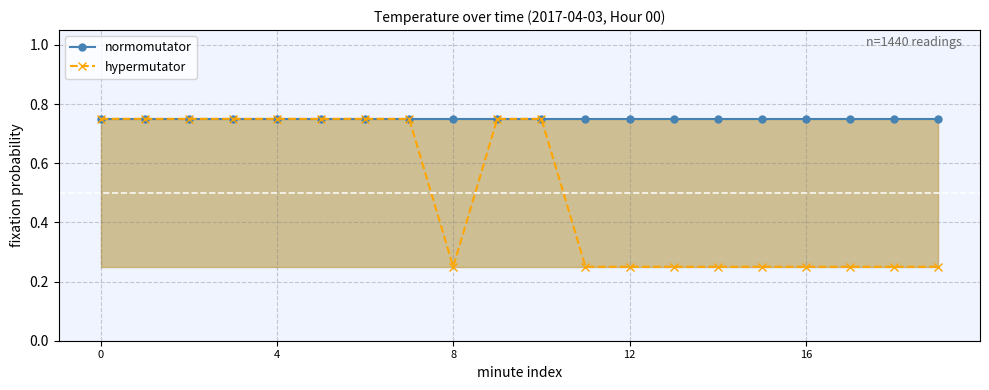

What is the difference between the maximum and minimum values in the hypermutator series?

0.5